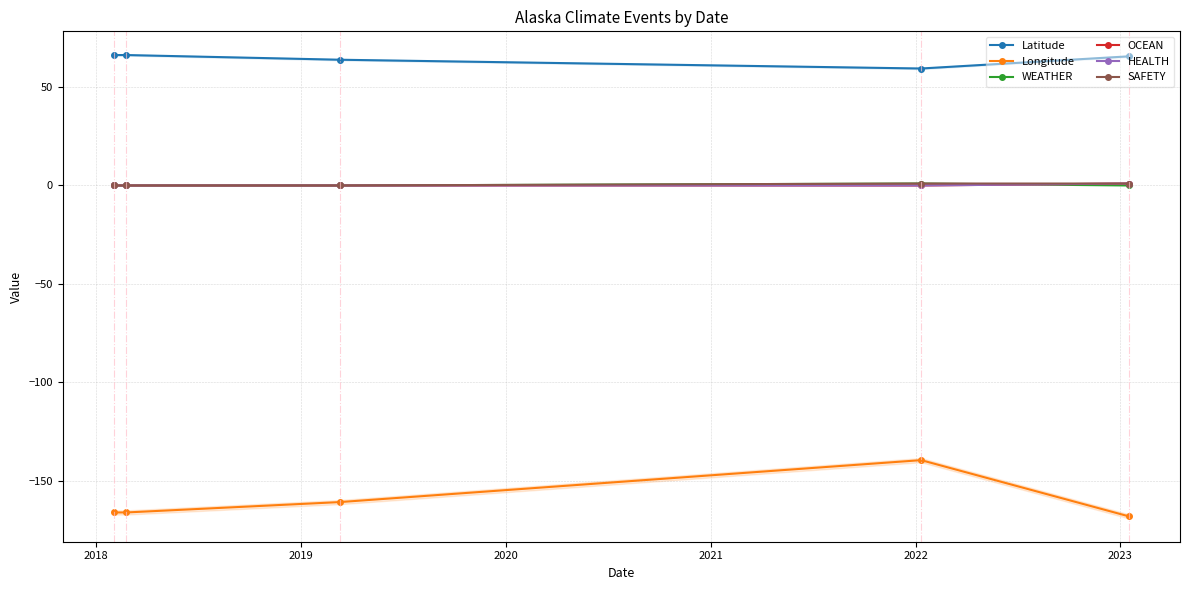

How many values in the SAFETY series exceed 0?

2